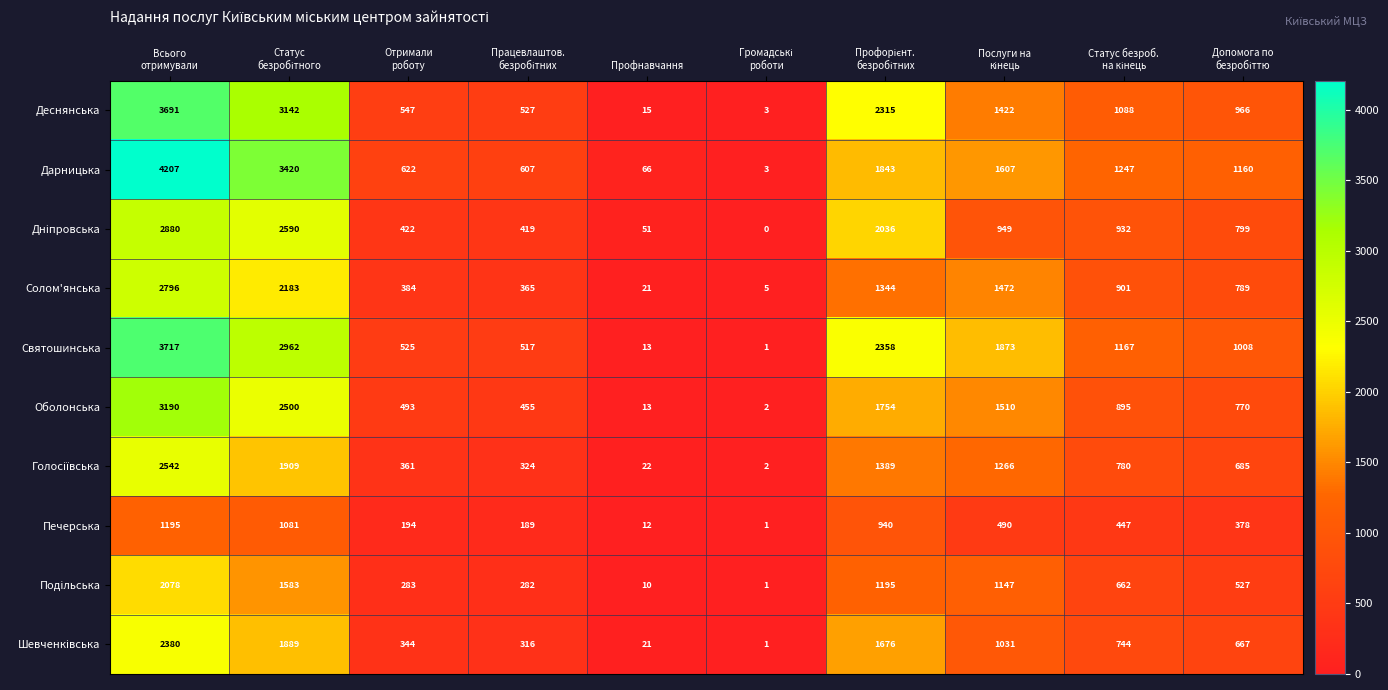

How many series are shown in this chart?

10